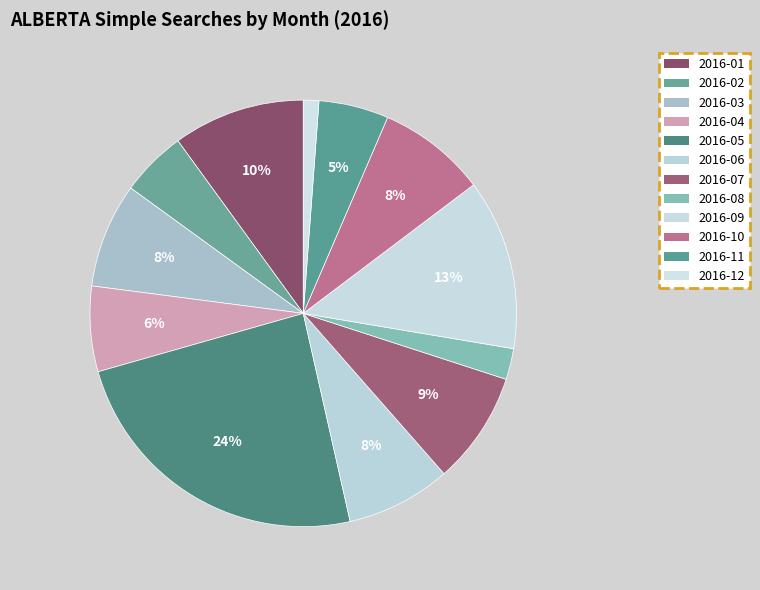

What portion of the pie excludes 2016-07?

91.5%